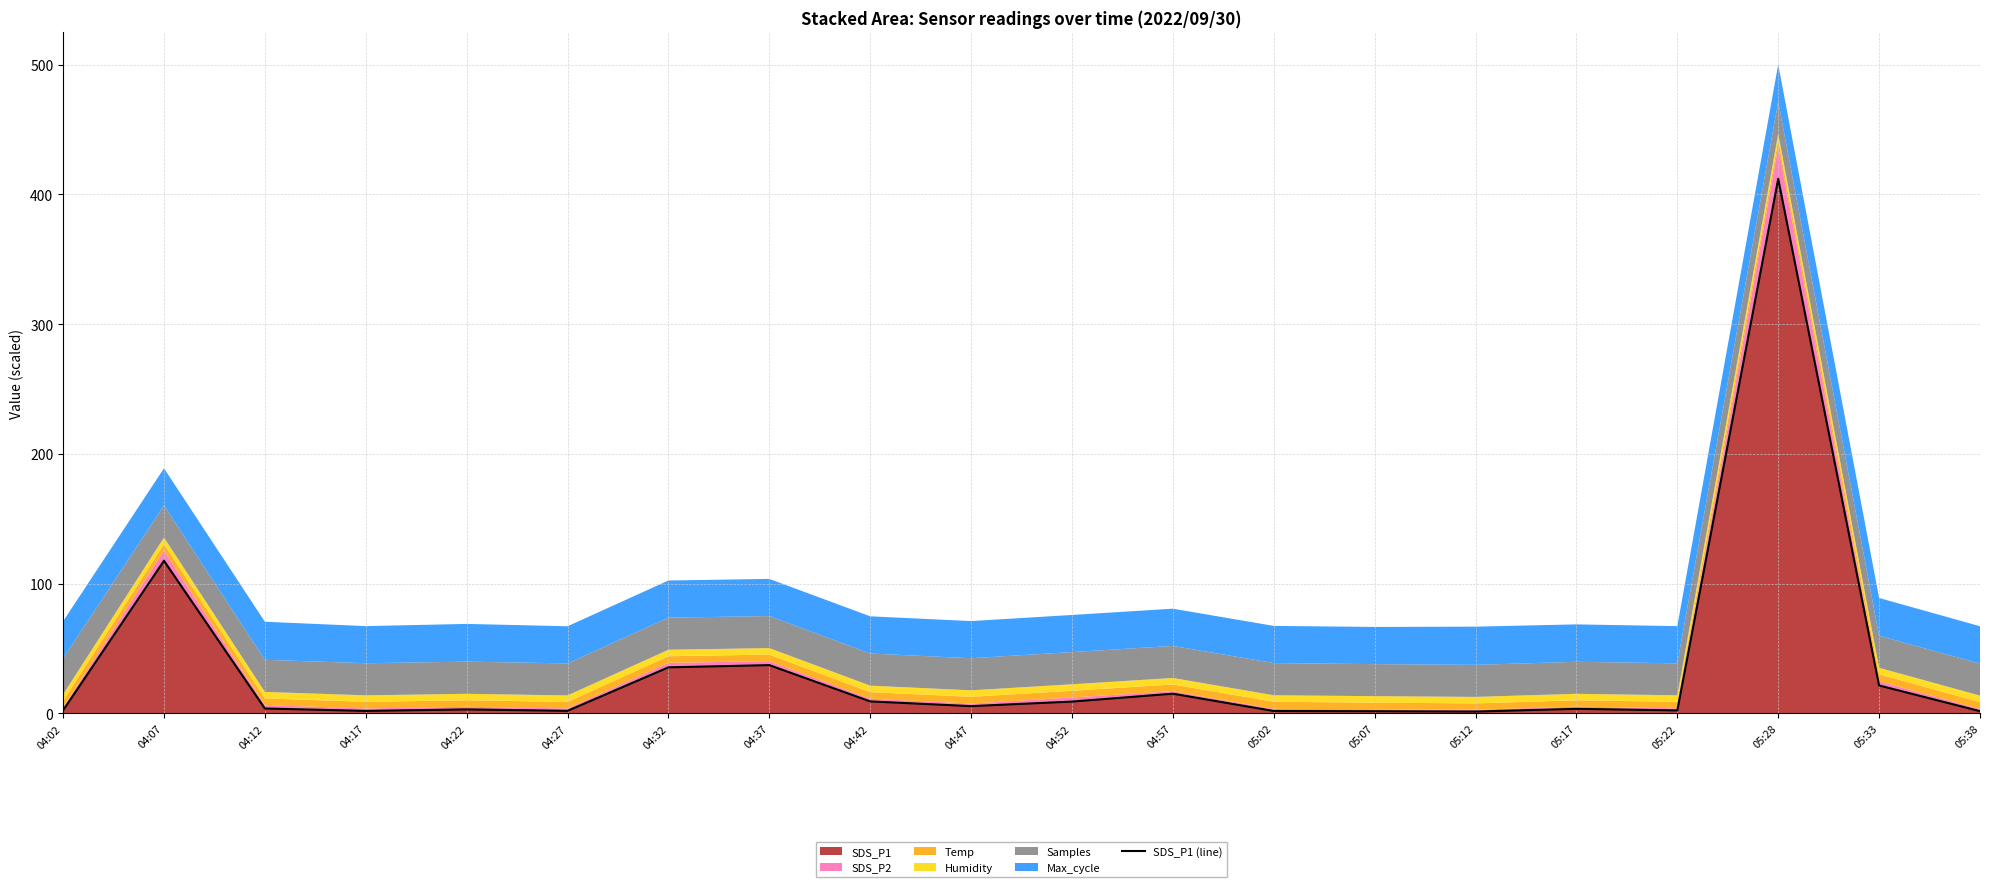

How many points are higher than both their immediate neighbors (excluding endpoints)?

6